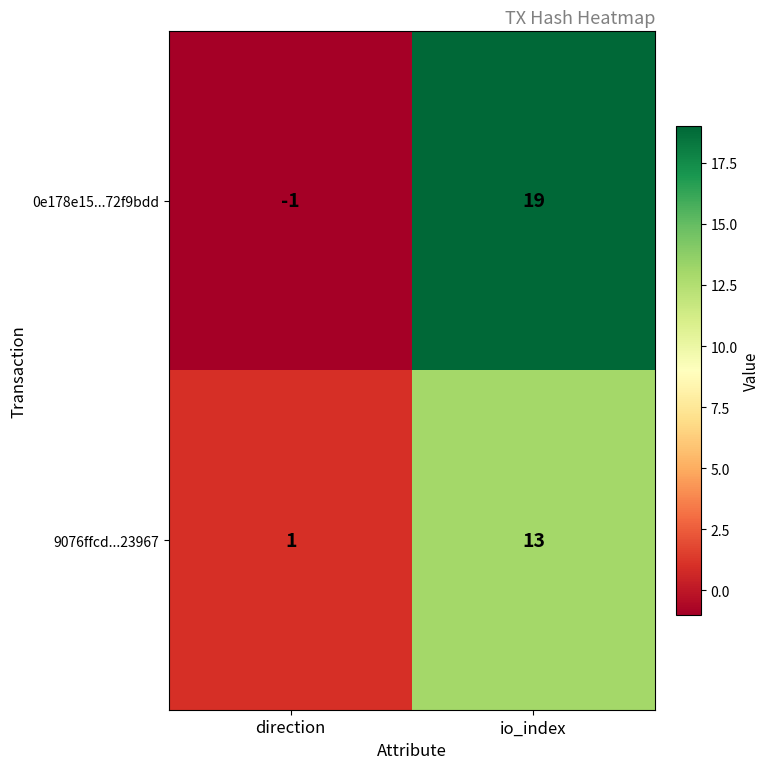

What is the sum of the 0e178e15...72f9bdd values at direction and io_index?

18